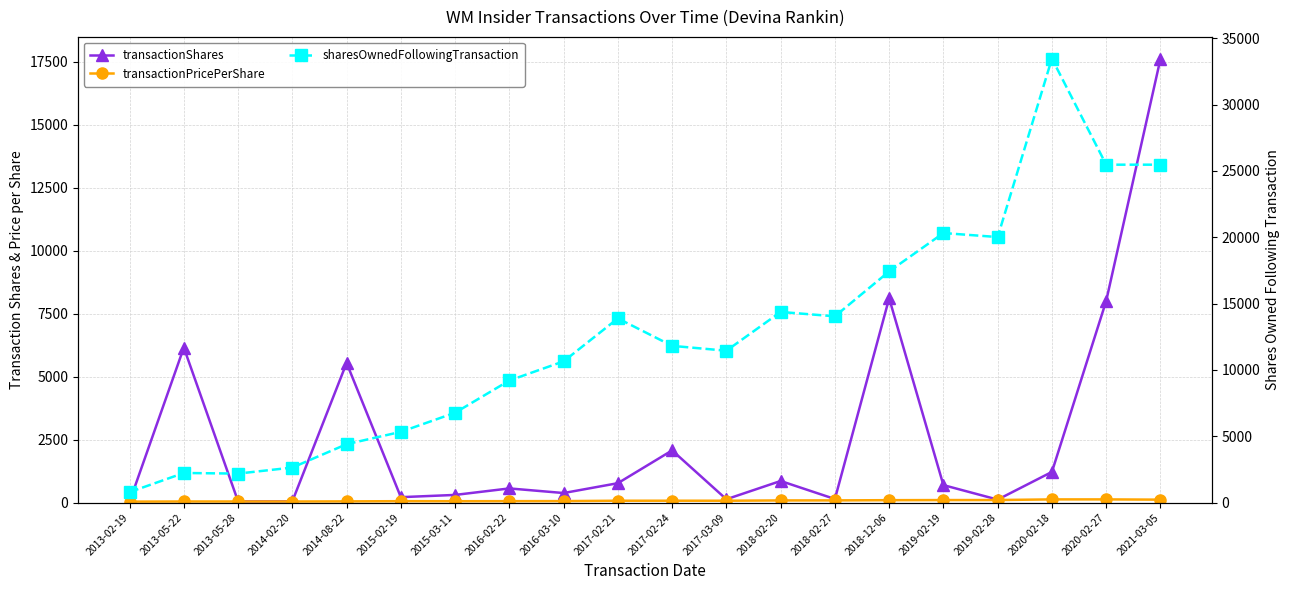

Which series ends up on top after the final intersection of sharesOwnedFollowingTransaction and transactionShares?

sharesOwnedFollowingTransaction